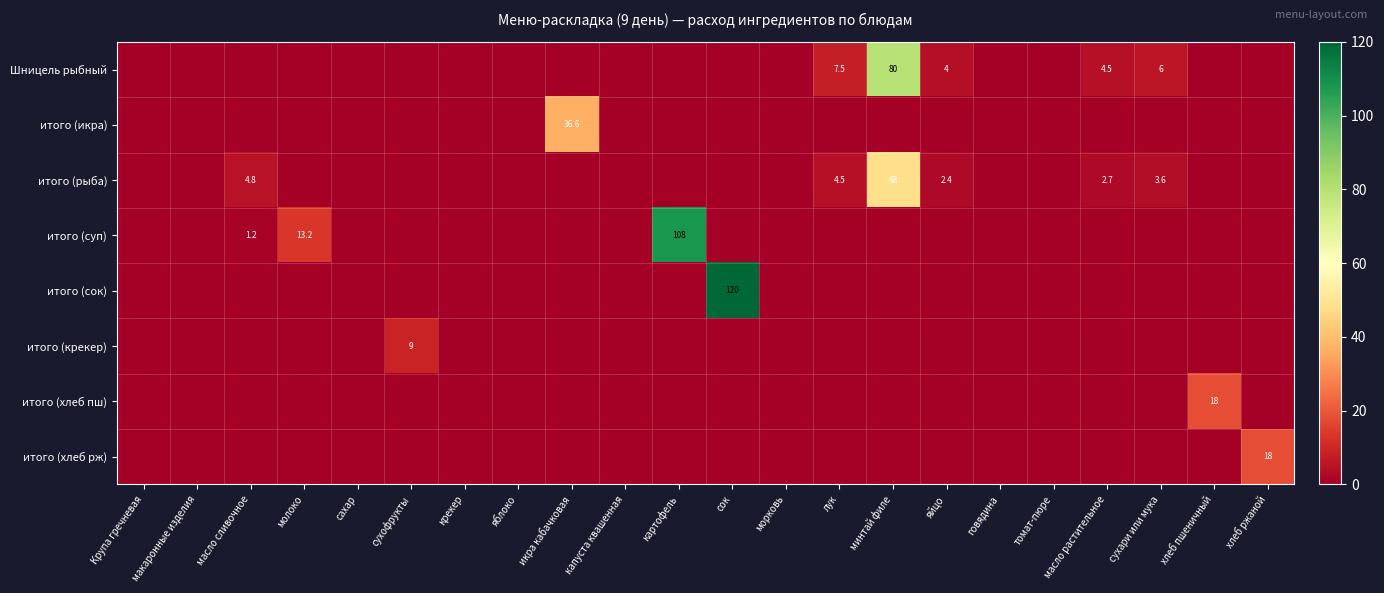

What is the total value across all series at лук?

12.0